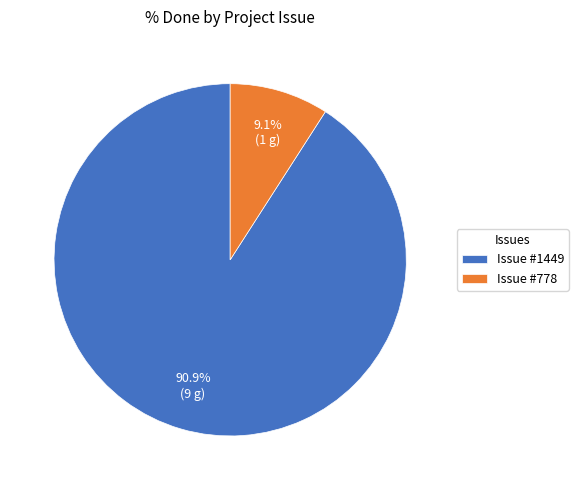

Count the number of slices in the pie.

2